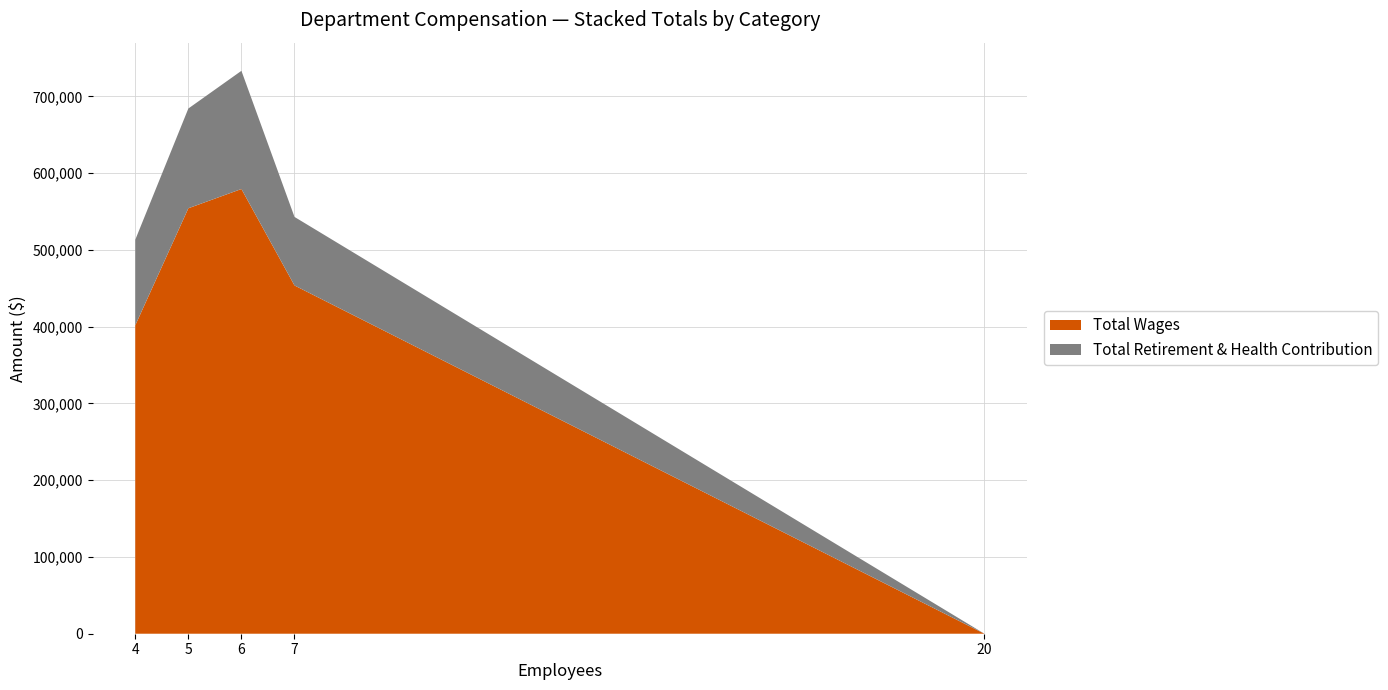

What is the highest value of the Total Wages series?

579458